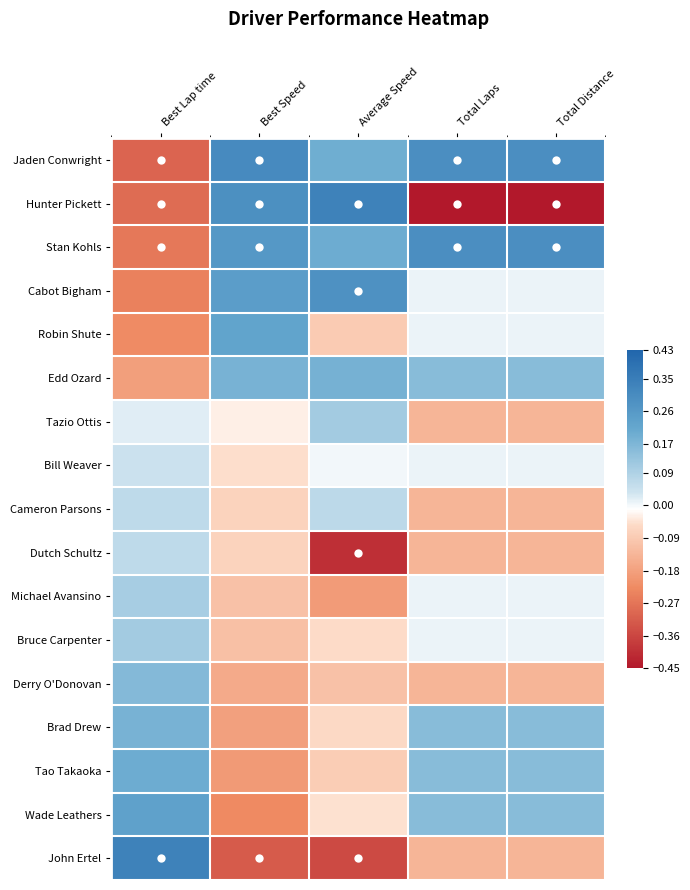

What is the difference between the highest and lowest values at Best Speed?

0.6